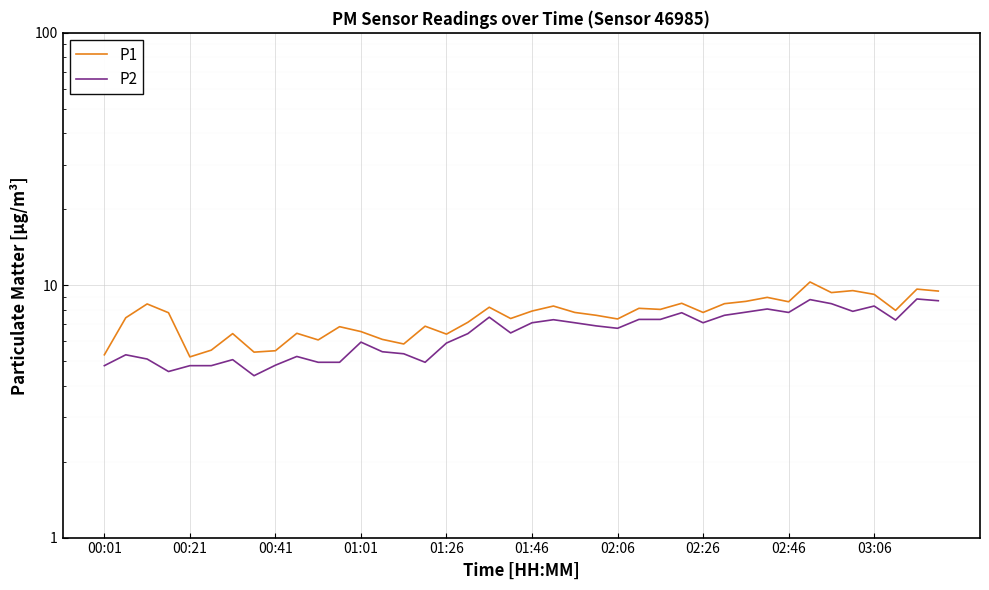

Reading left to right, transcribe all the data shown in this chart.

P1: 5.3	7.4	8.4	7.8	5.2	5.5	6.4	5.4	5.5	6.5	6.1	6.8	6.5	6.1	5.8	6.9	6.4	7.1	8.2	7.4	7.9	8.3	7.8	7.6	7.3	8.1	8.0	8.5	7.8	8.4	8.6	8.9	8.6	10.3	9.3	9.5	9.2	8.0	9.7	9.5
P2: 4.8	5.3	5.1	4.5	4.8	4.8	5.1	4.4	4.8	5.2	5.0	5.0	6.0	5.5	5.3	5.0	5.9	6.4	7.5	6.5	7.1	7.3	7.1	6.9	6.8	7.3	7.3	7.8	7.1	7.6	7.8	8.1	7.8	8.8	8.4	7.9	8.3	7.3	8.8	8.7